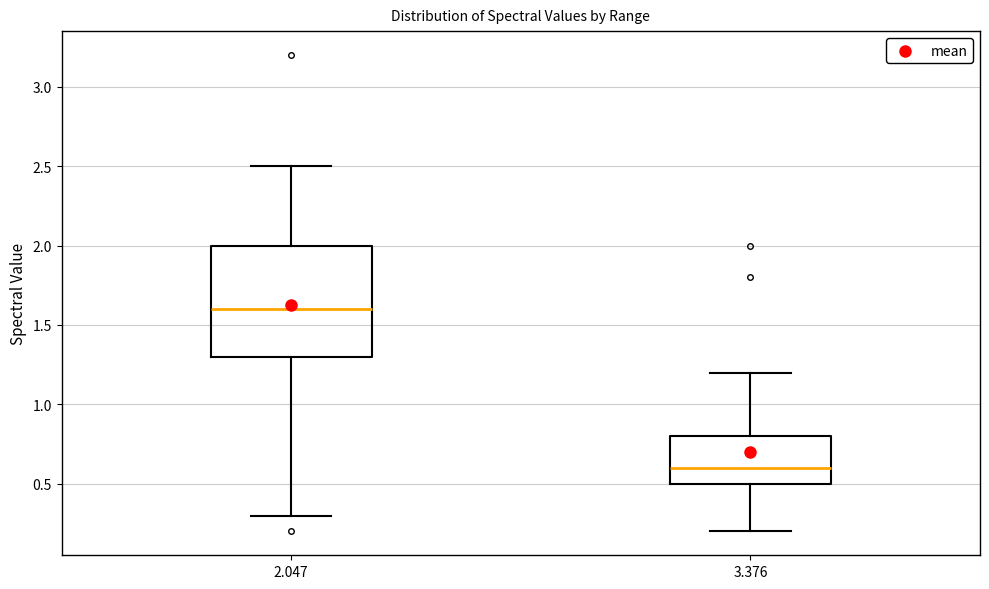

Reading left to right, read every box against the y-axis: the position of its median line, the range the box covers, and the ends of its whiskers. The values are not printed on the chart, so give them approximately, as read against the axis.

2.047: median 1.6, box 1.3 to 2.0, whiskers 0.3 to 2.5
3.376: median 0.6, box 0.5 to 0.8, whiskers 0.2 to 1.2